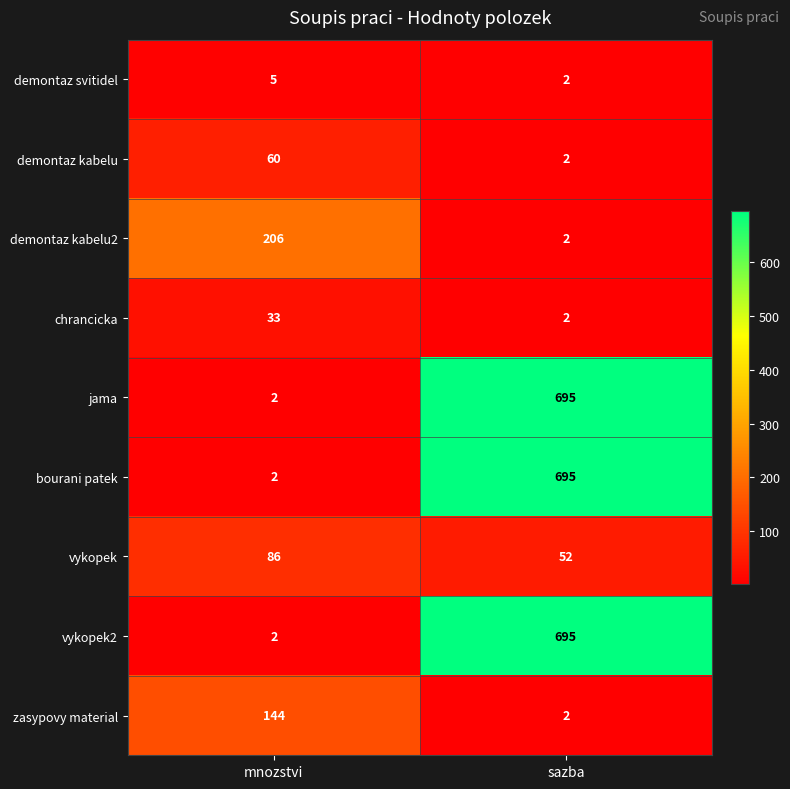

What is the approximate value of chrancicka at mnozstvi?

33